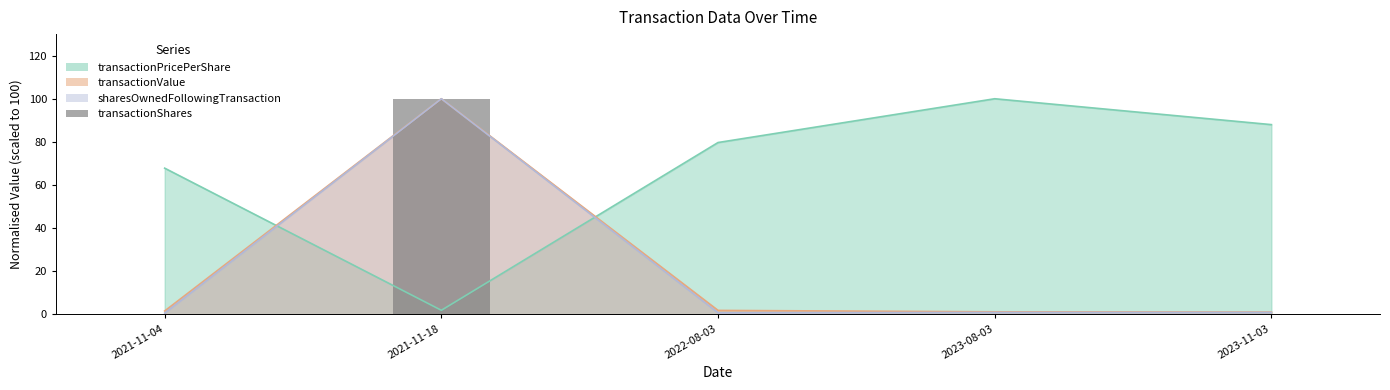

The chart shows a value of 140.9 at 2021-11-18. True or false?

False